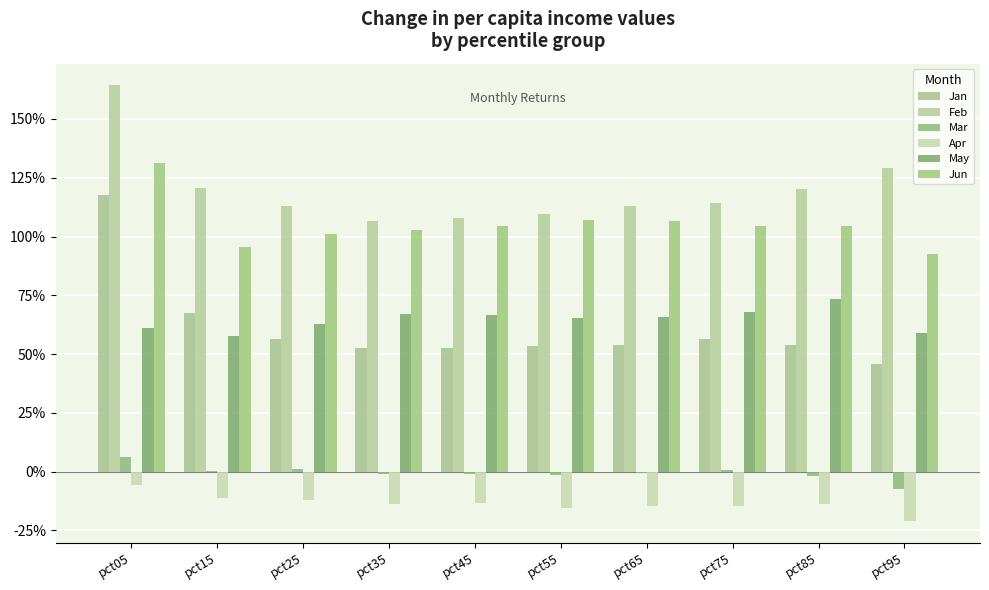

Does the chart contain stacked bars?

No